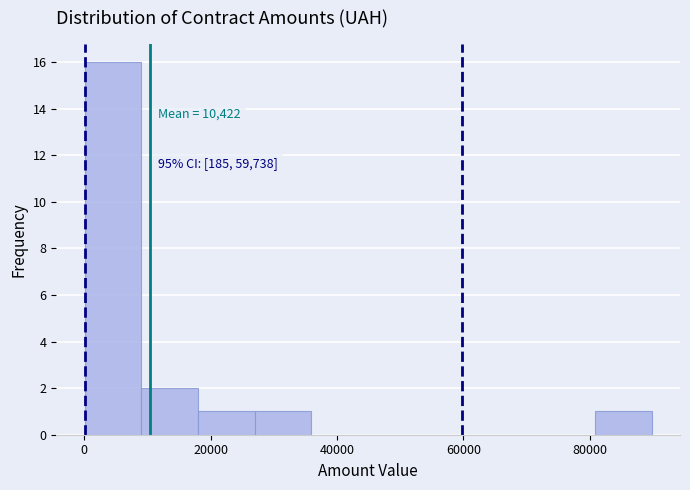

Over which range of the x-axis is the bar tallest?

0 to 10000